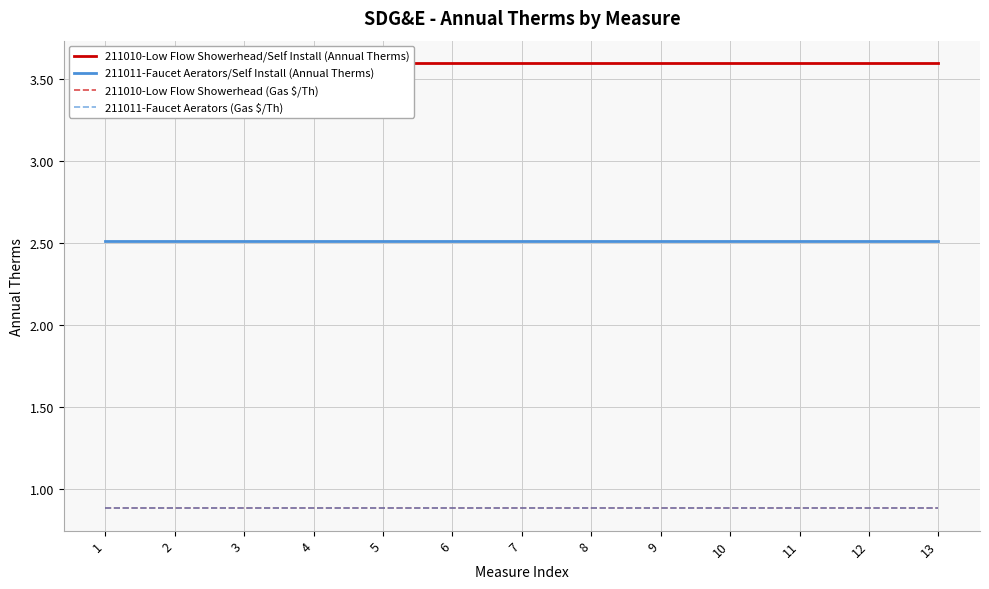

Is the value of 211010-Low Flow Showerhead (Gas $/Th) at 10 greater than the value of 211011-Faucet Aerators/Self Install (Annual Therms) at 4?

No